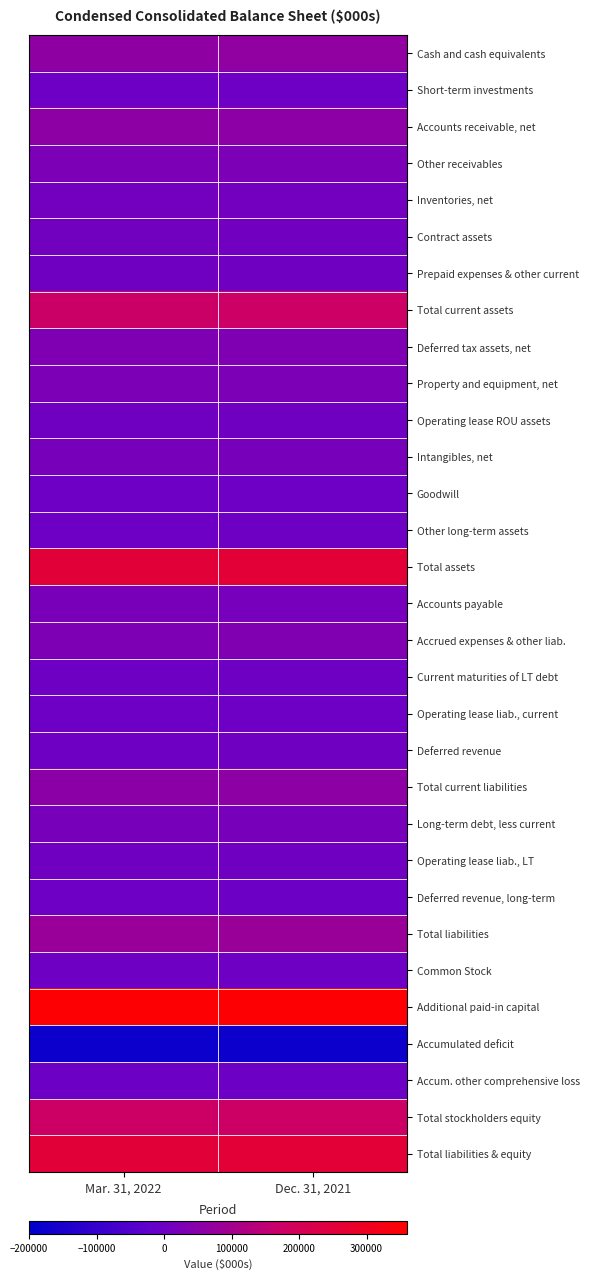

What is the difference between the highest and lowest values at Mar. 31, 2022?

532064